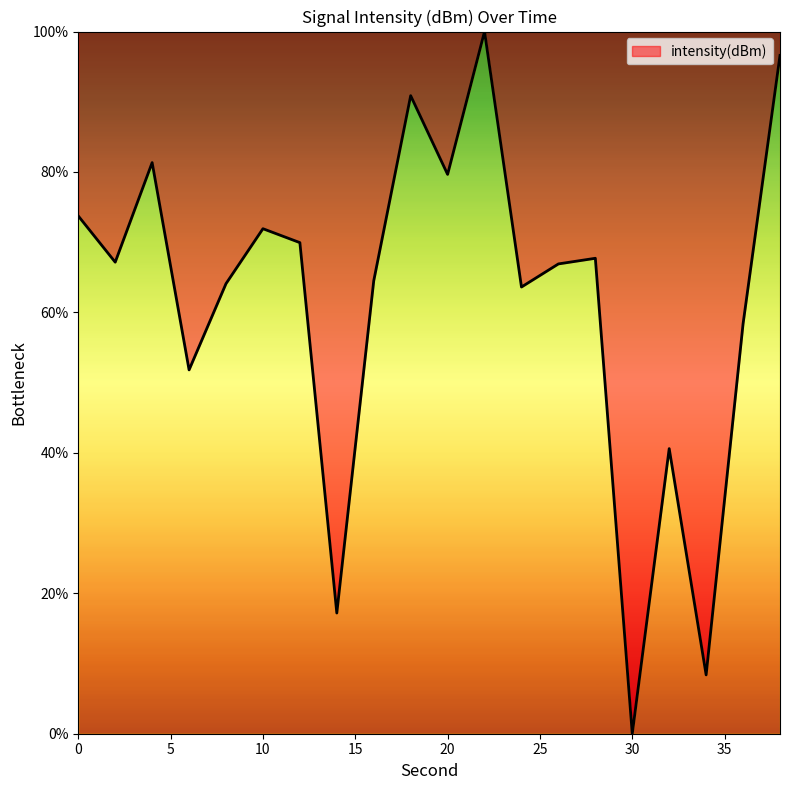

What is the maximum value shown in the chart?

100.0